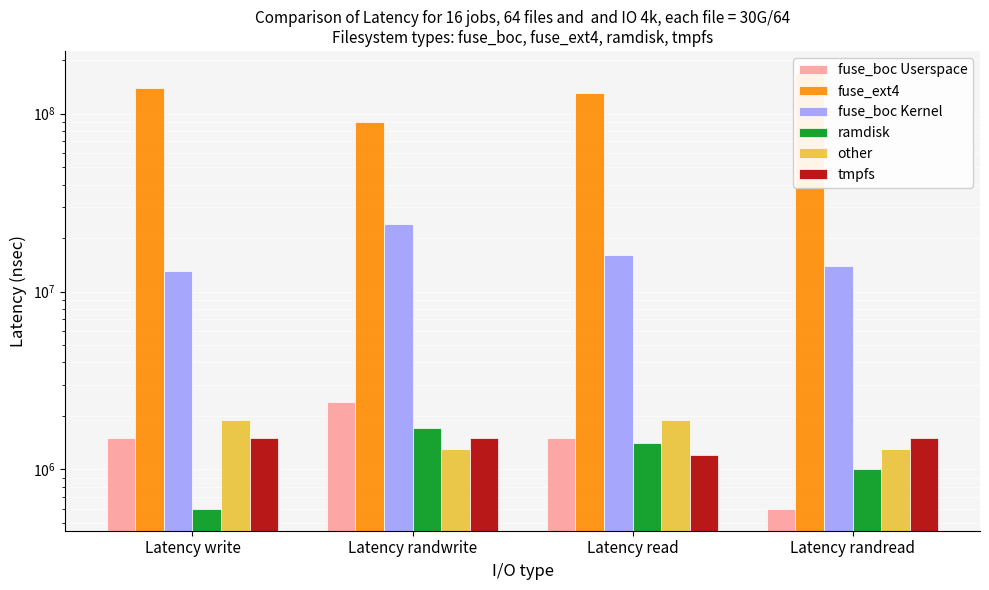

What is the difference between the fuse_boc Userspace values at Latency randwrite and Latency read?

900000